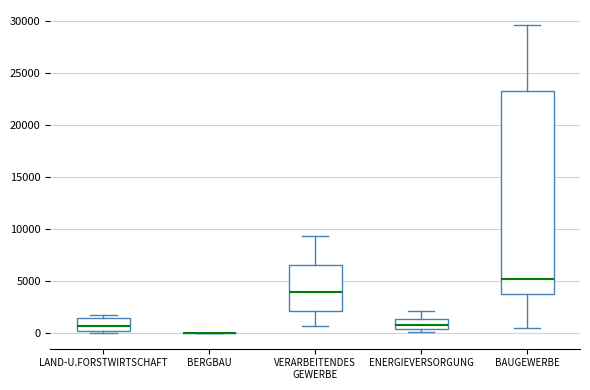

Reading left to right, read every box against the y-axis: the position of its median line, the range the box covers, and the ends of its whiskers. The values are not printed on the chart, so give them approximately, as read against the axis.

LAND-U.FORSTWIRTSCHAFT: median 500, box 0 to 1500, whiskers 0 (just below the box's lower edge) to 2000
BERGBAU: box collapsed to a line at 0, whiskers 0 to 0
VERARBEITENDES GEWERBE: median 4000, box 2000 to 6500, whiskers 500 to 9500
ENERGIEVERSORGUNG: median 1000, box 500 to 1500, whiskers 0 to 2000
BAUGEWERBE: median 5000, box 4000 to 23500, whiskers 500 to 29500